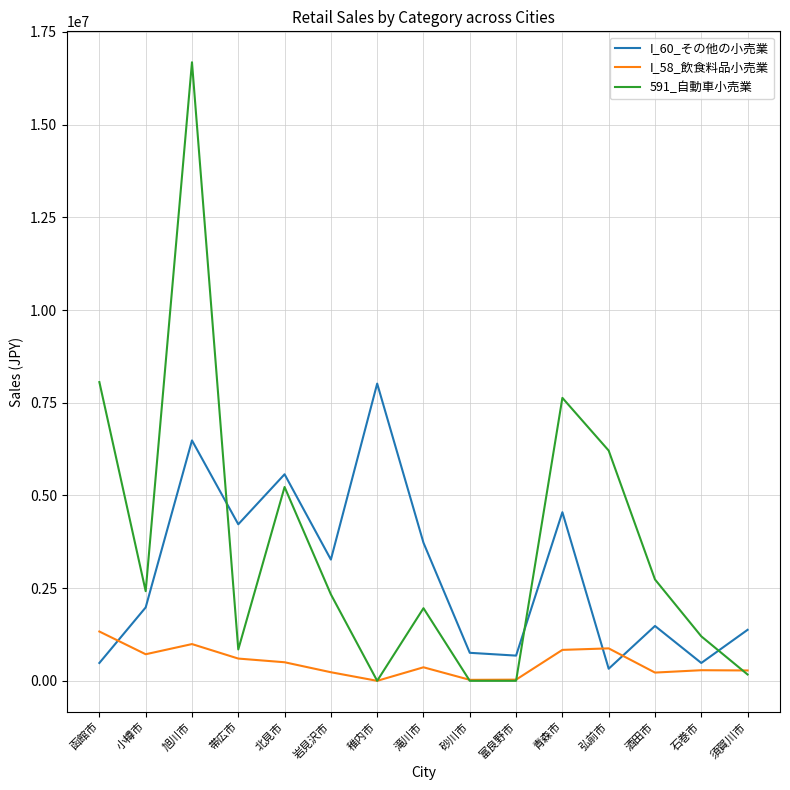

What is the difference between the maximum and second lowest values in the 591_自動車小売業 series?

16681092